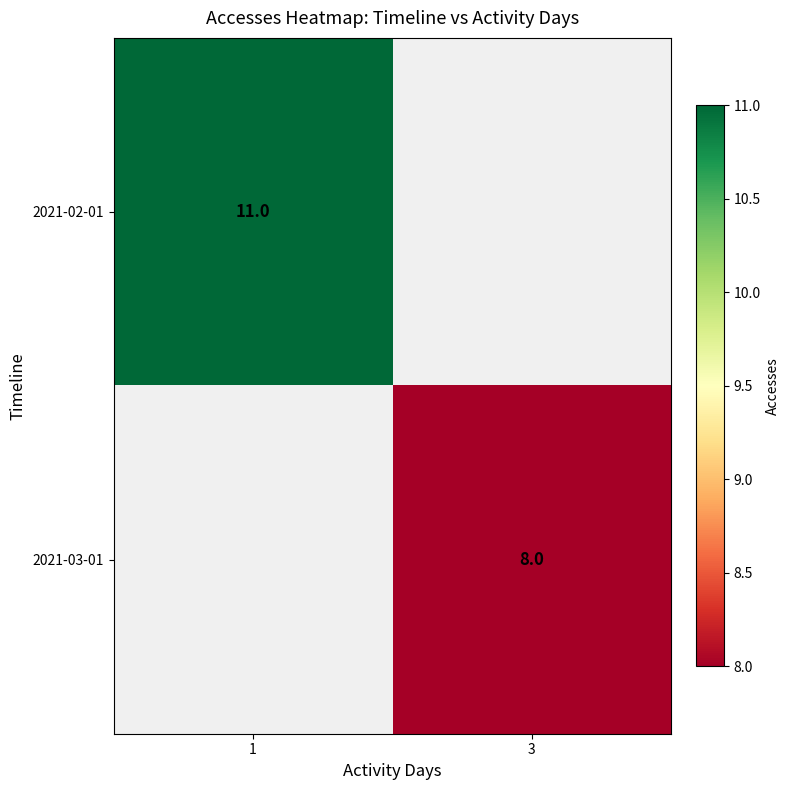

The 2021-03-01 series shows 2 at 3. True or false?

False